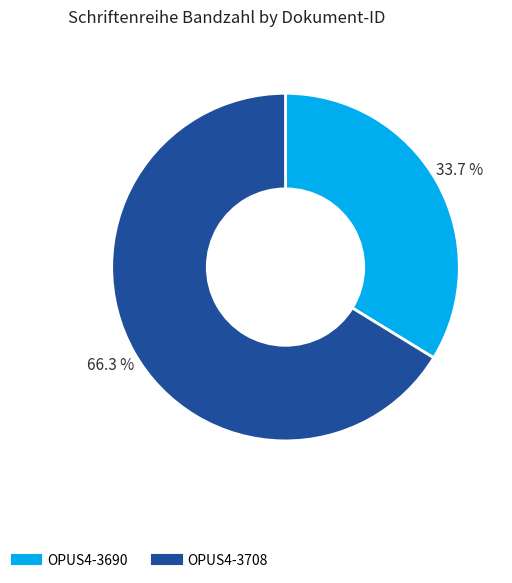

How many segments does this pie chart have?

2